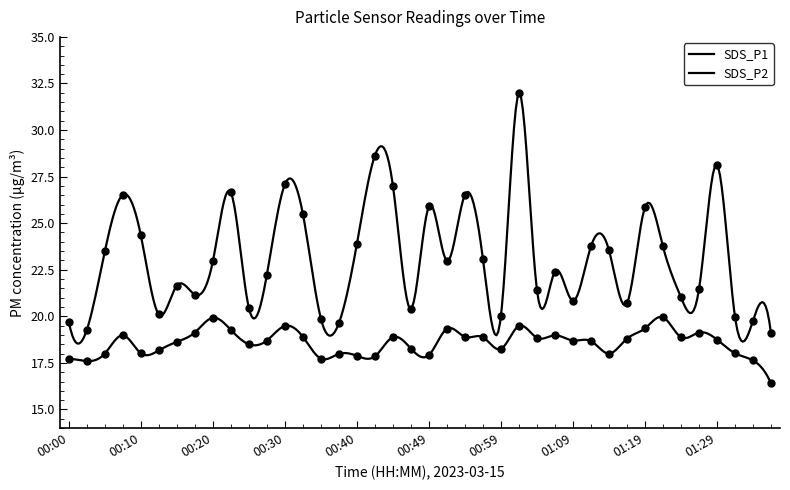

At which category is the sum across all series the highest?

25